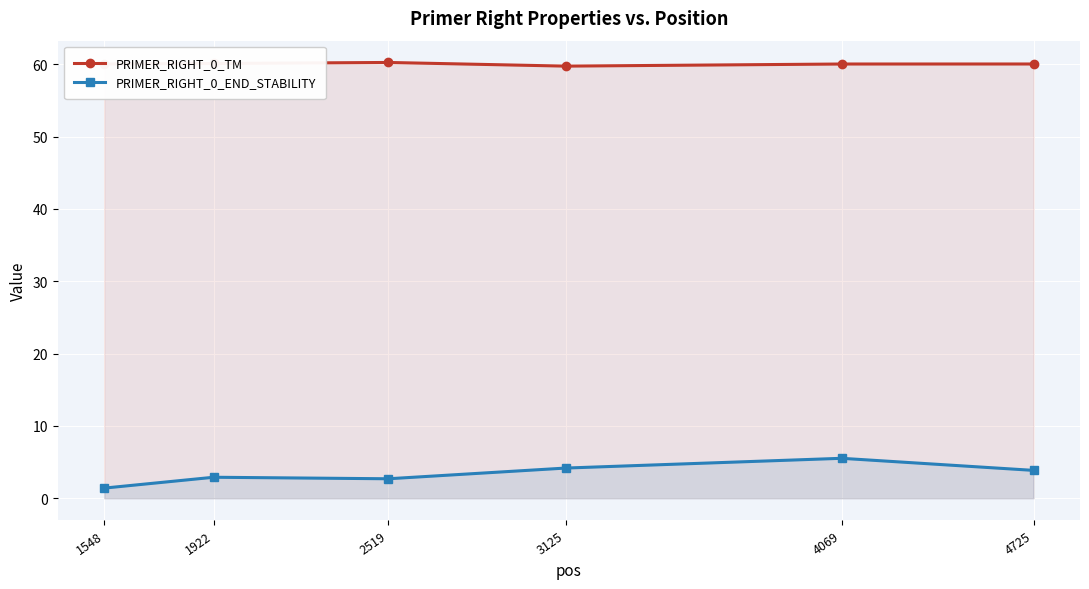

Read the PRIMER_RIGHT_0_TM value at 3125.

59.7